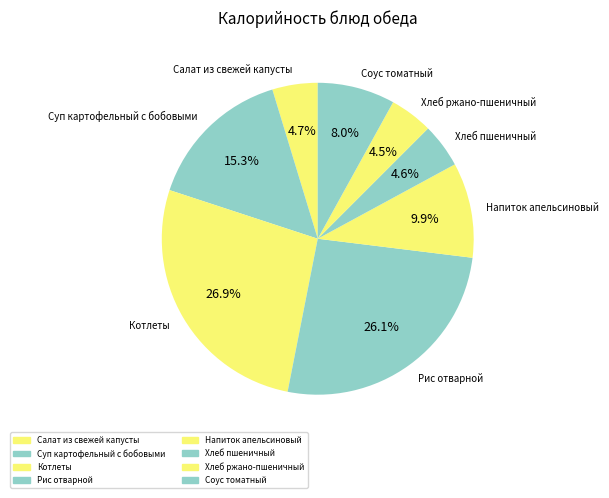

What percentage is NOT represented by Соус томатный?

92.0%